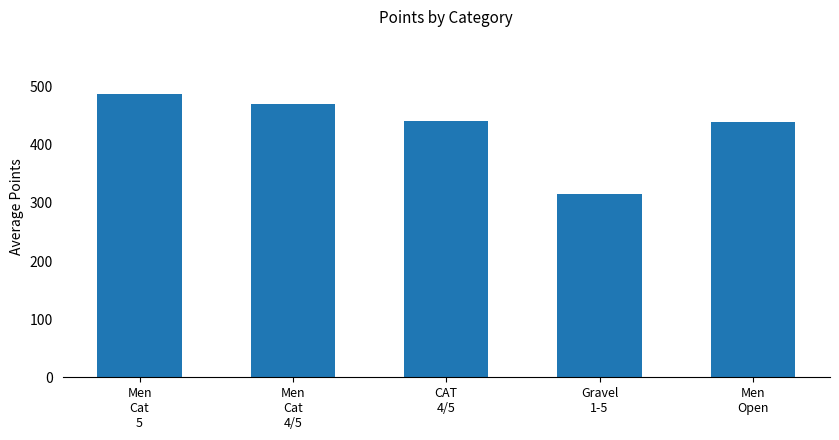

What is the difference between the second highest and minimum values?

153.8